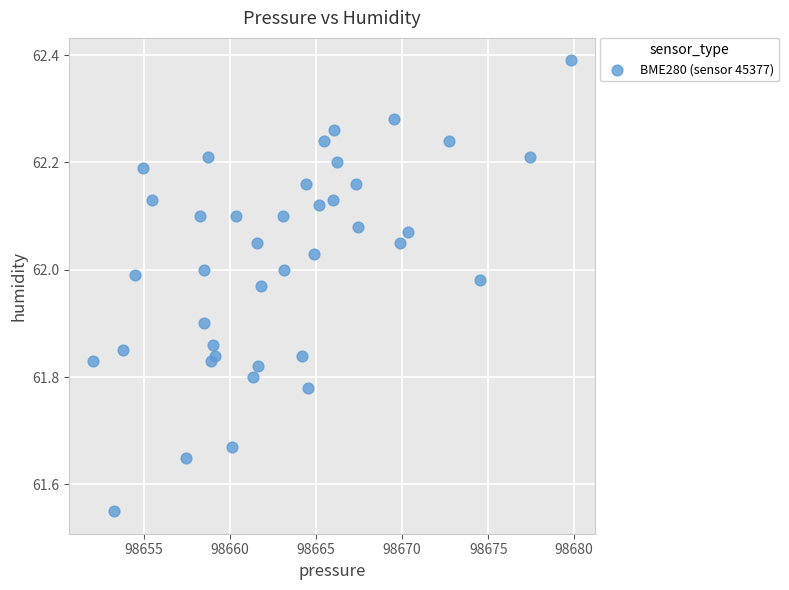

What is the range of Y values (max minus min)?

0.8